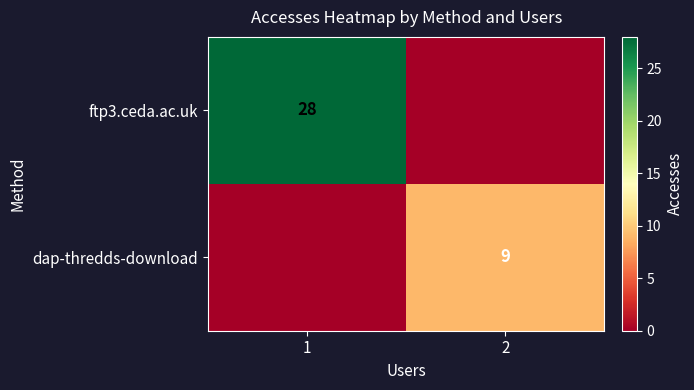

True or false: ftp3.ceda.ac.uk has a value of 42 at 1.

False